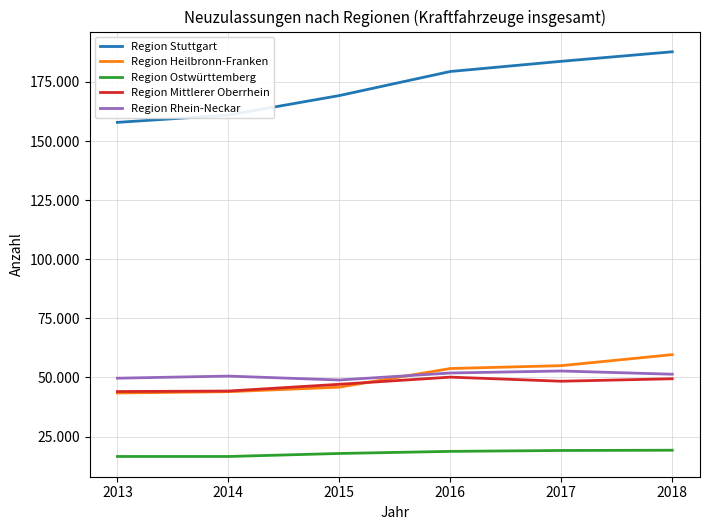

What is the difference between the Region Rhein-Neckar values at 2017 and 2018?

1368